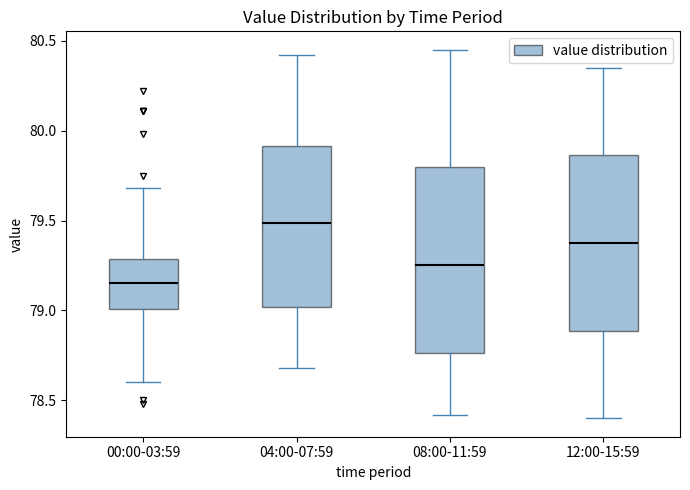

Where does the upper whisker of the box for 00:00-03:59 end on the y-axis? The values are not printed on the chart, so give them approximately, as read against the axis.

79.70